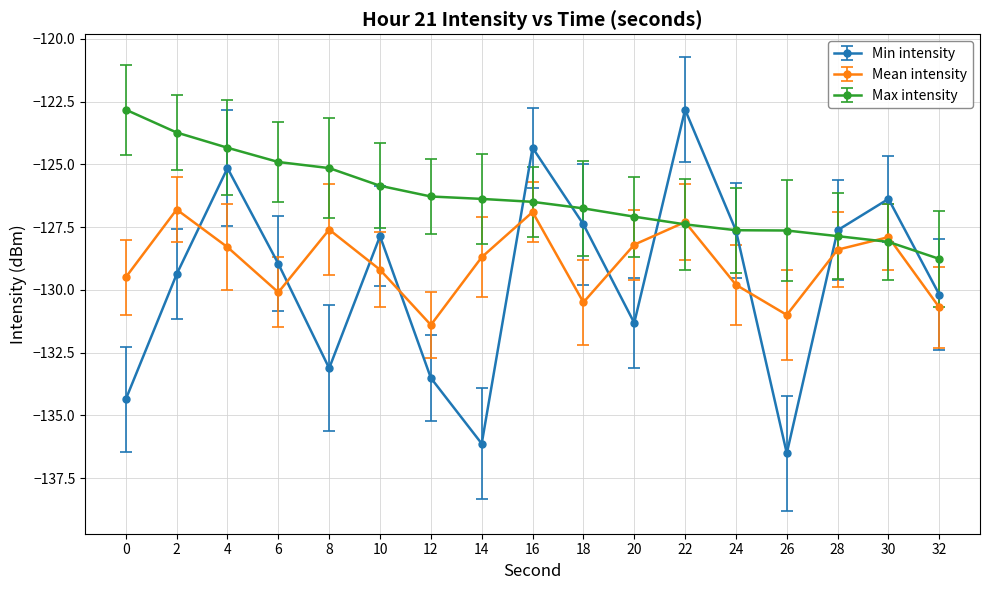

Where does the Mean intensity series first go above -128?

2